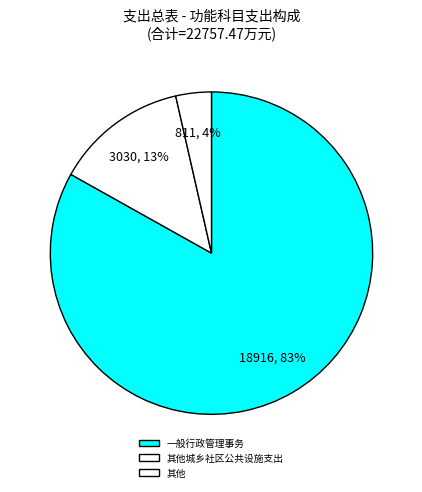

Which slice is the smallest?

其他